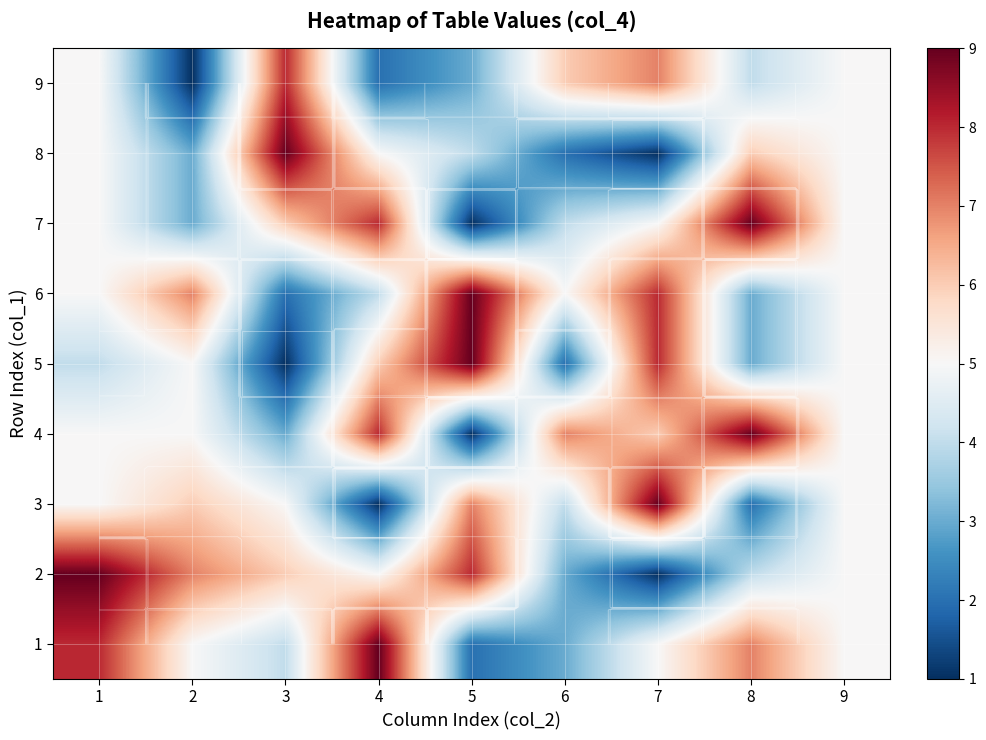

Rank the series at 5 from lowest to highest value.

4, 7, 1, 9, 8, 3, 2, 5, 6